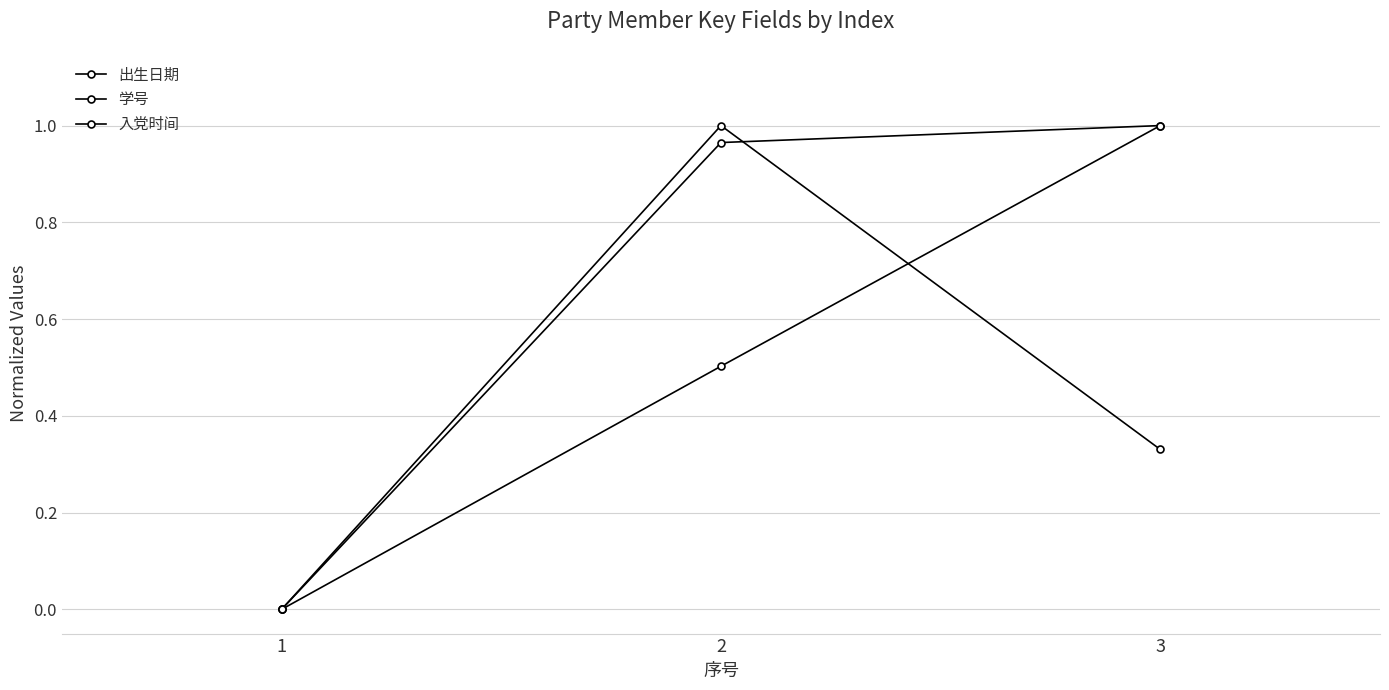

Does the chart display data point markers on the line(s)?

Yes